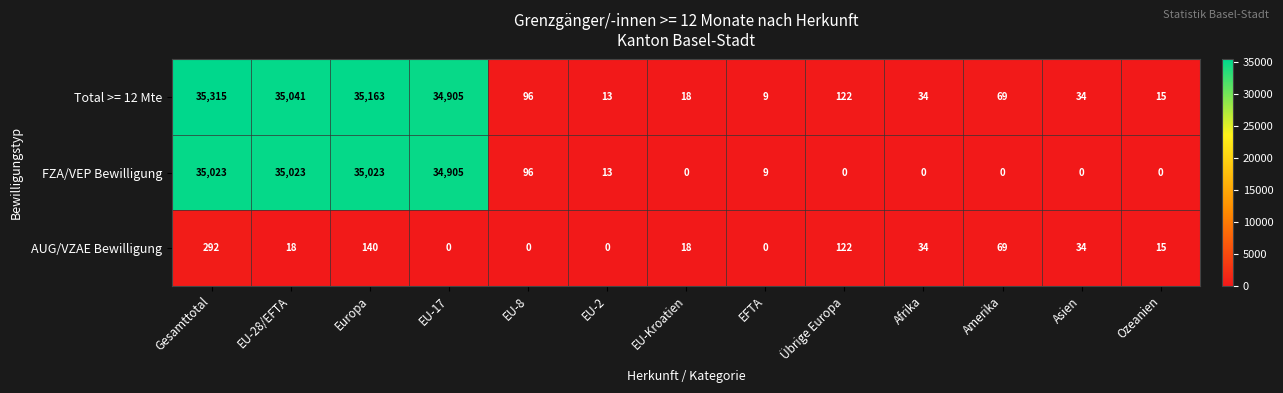

What is the sum of the FZA/VEP Bewilligung values at Europa and Übrige Europa?

35023